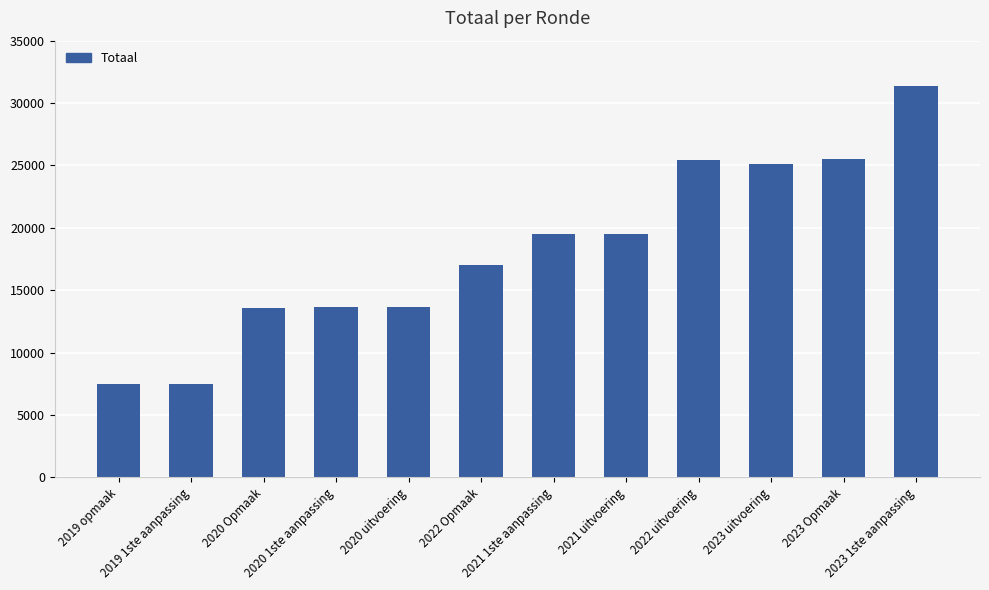

What is the difference between the second highest and minimum values?

17960